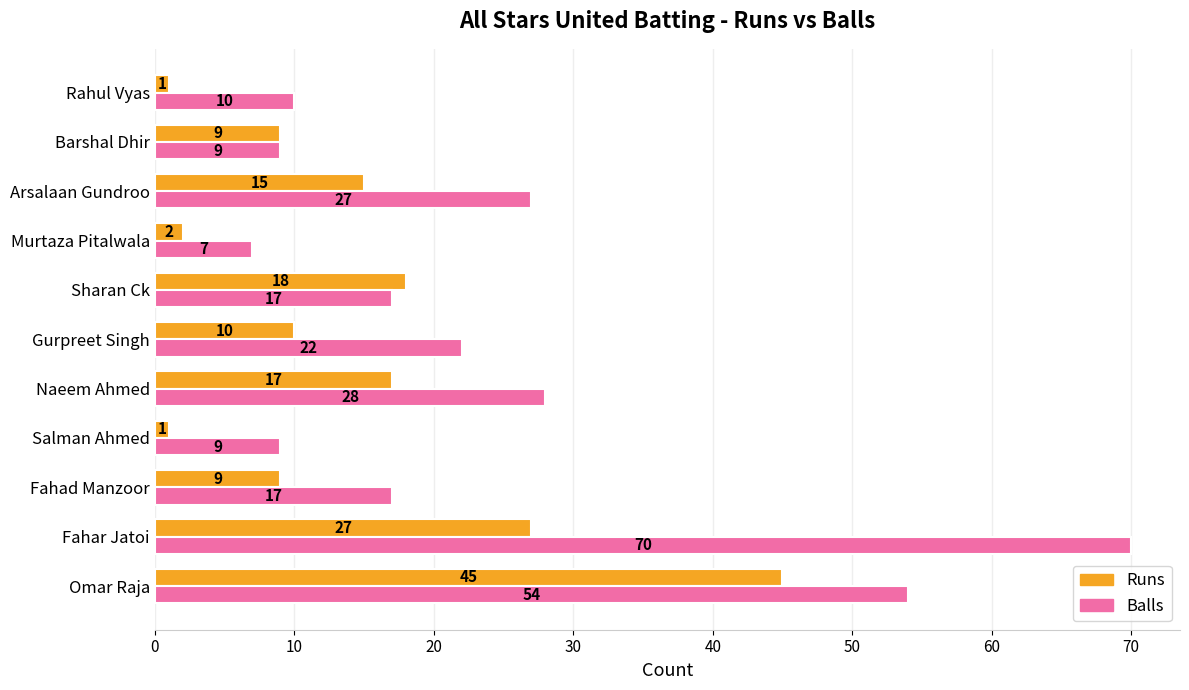

The Runs series shows 27 at Fahar Jatoi. True or false?

True